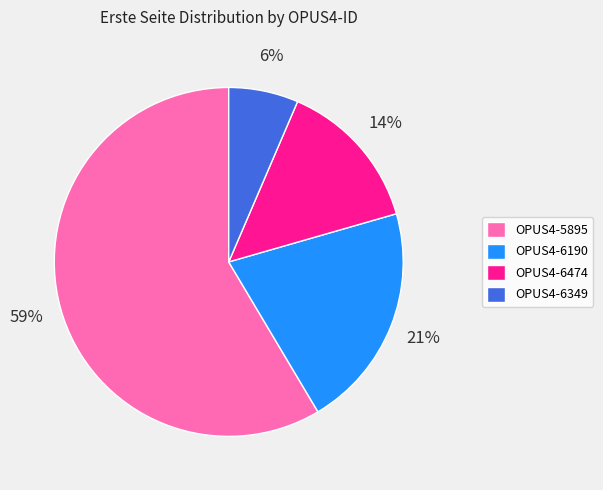

How many segments does this pie chart have?

4